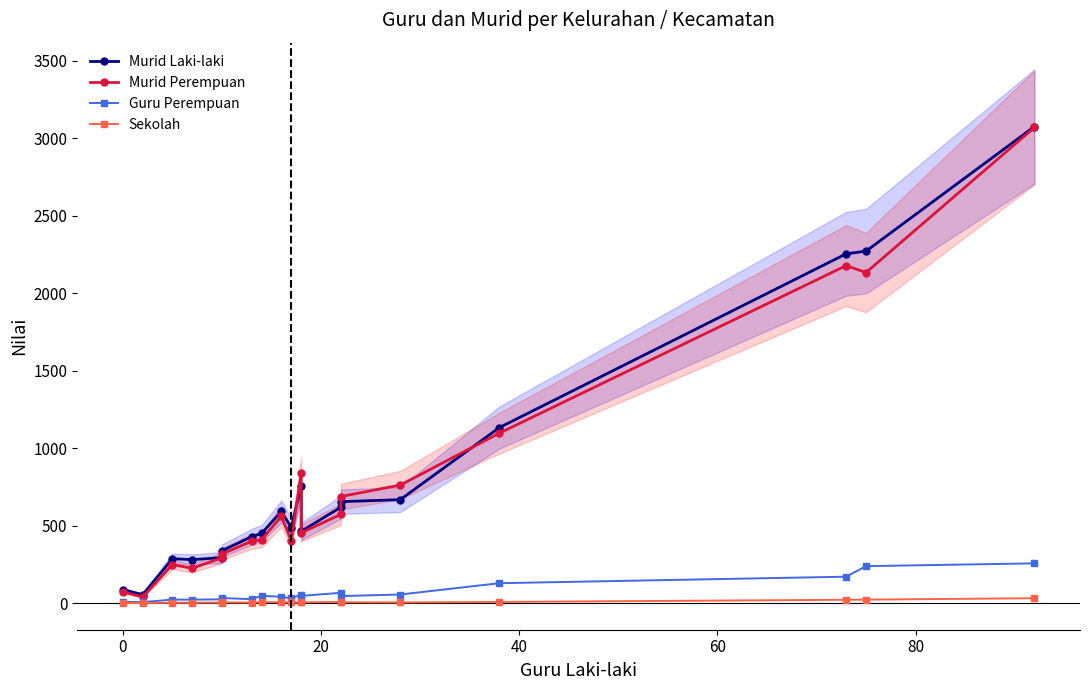

How many lines are shown in the chart?

4